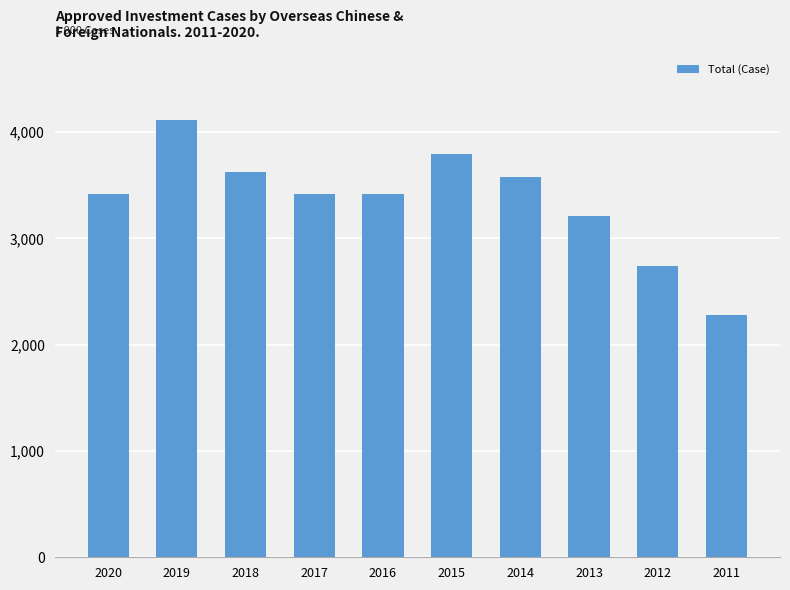

How many data points are less than 3418?

5